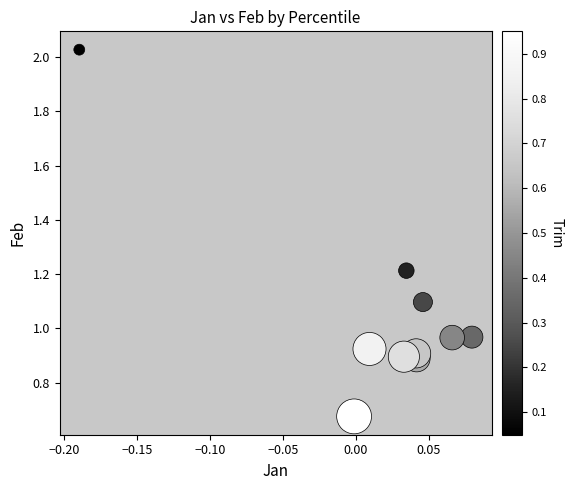

What is the range of X values (max minus min)?

0.3